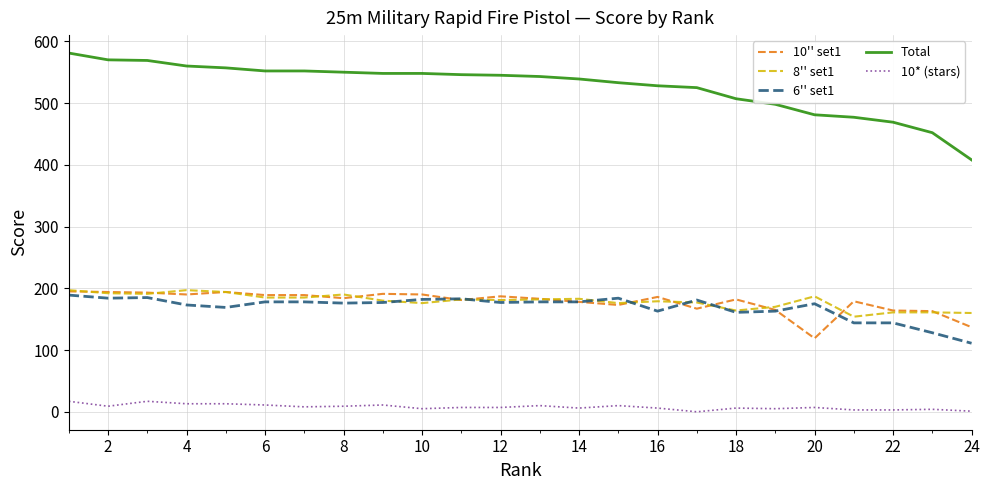

How many lines are shown in the chart?

5